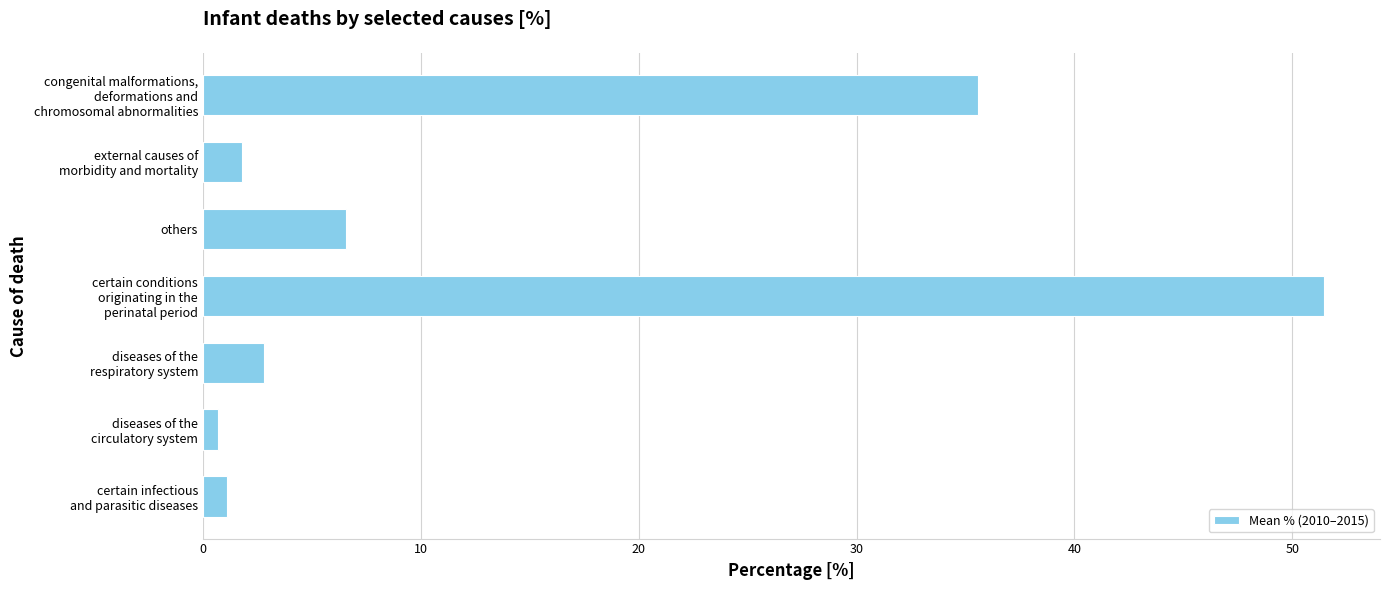

True or false: the data shows 11.1 at others.

False